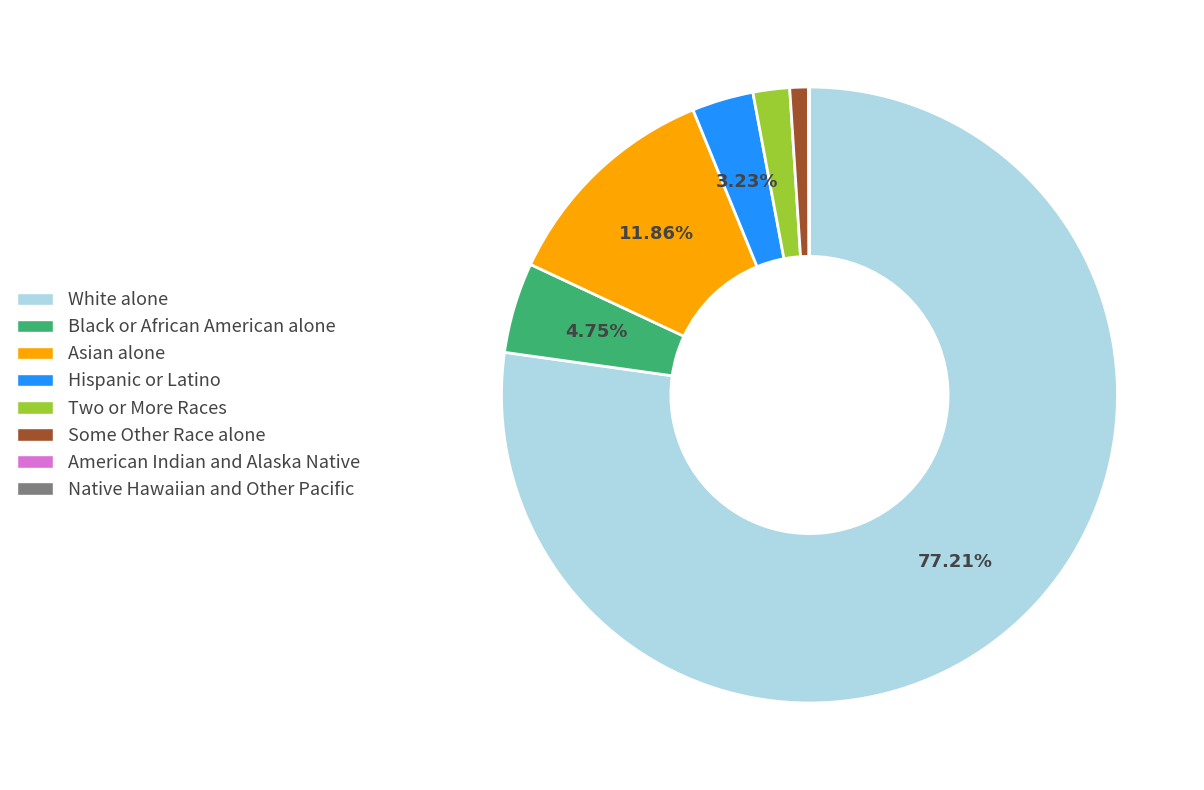

Approximately how many times larger is the value at Black or African American alone compared to Two or More Races?

2.5